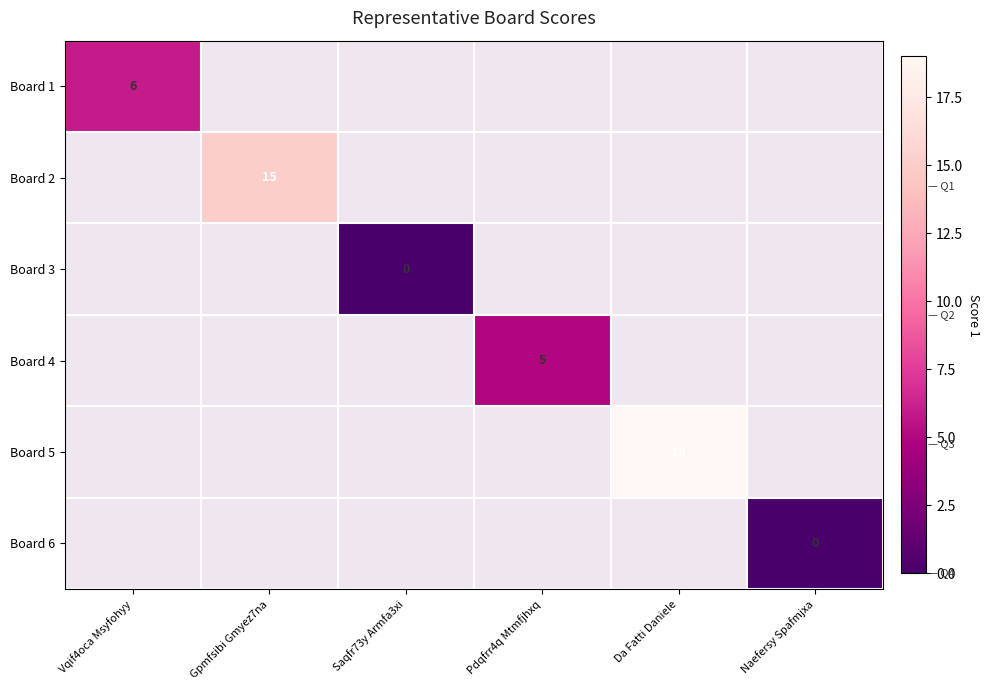

Between Saqfr73y Armfa3xi and Da Fatti Daniele, which is larger?

Da Fatti Daniele